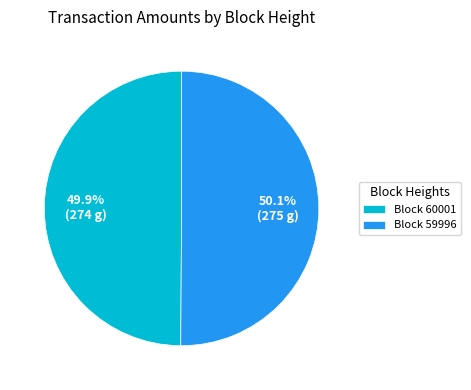

Count the number of slices in the pie.

2